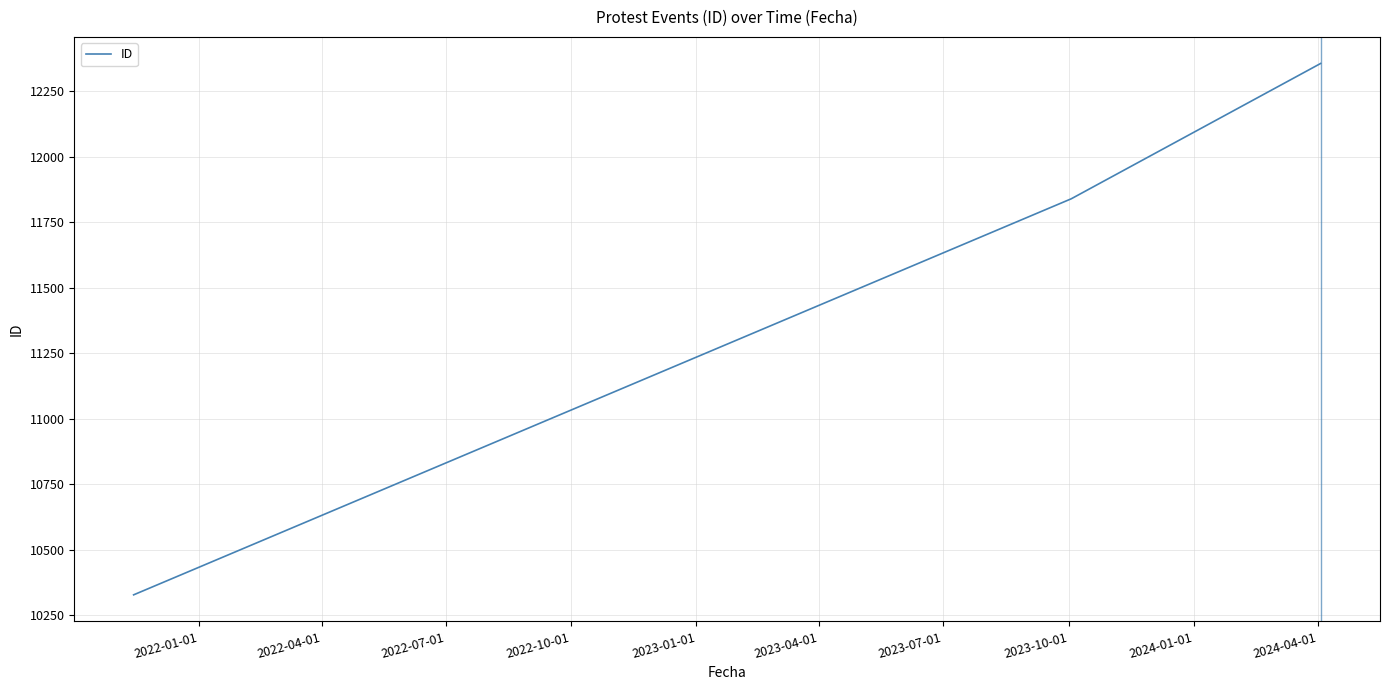

What is the sum of all values?

34524